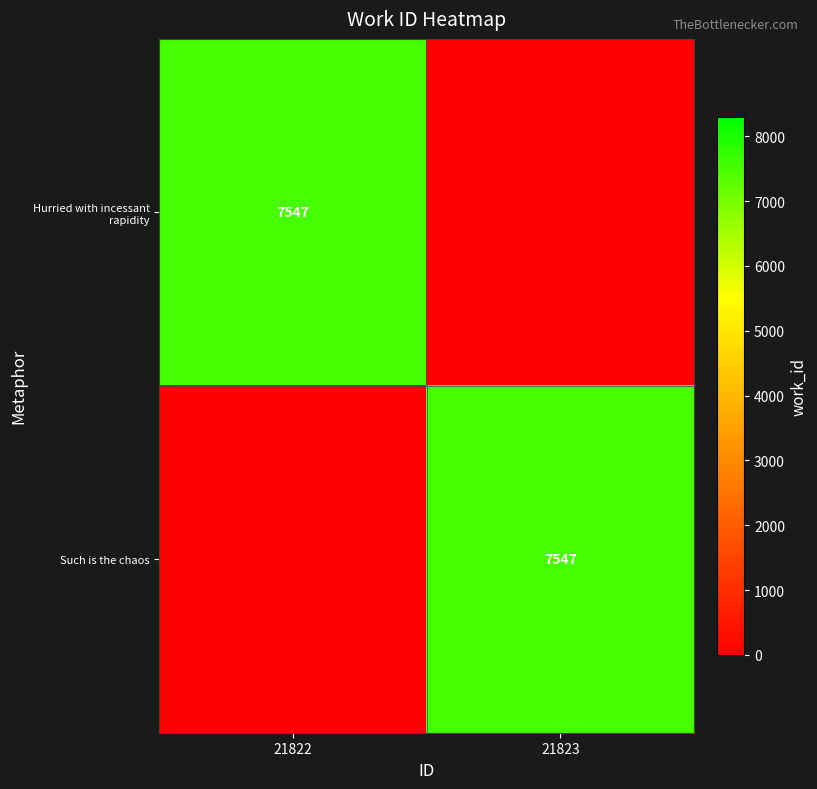

Is it true that Hurried with incessant rapidity equals 7547 at 21822?

True